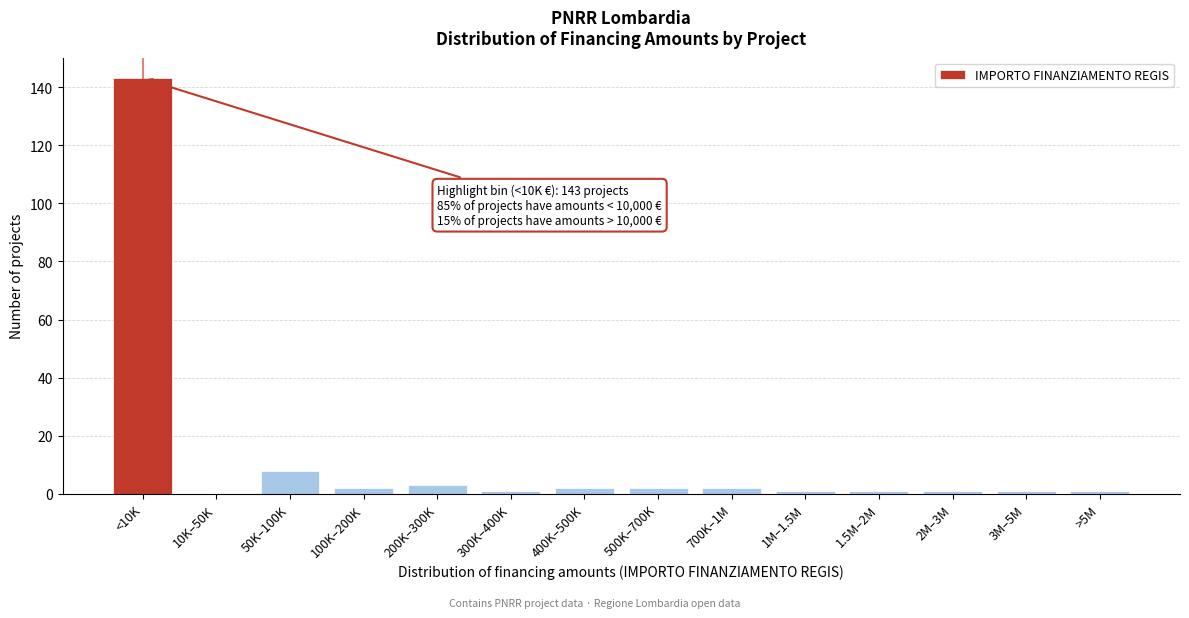

Reading left to right, transcribe all the data shown in this chart.

<10K=143	10K–50K=0	50K–100K=8	100K–200K=2	200K–300K=3	300K–400K=1	400K–500K=2	500K–700K=2	700K–1M=2	1M–1.5M=1	1.5M–2M=1	2M–3M=1	3M–5M=1	>5M=1